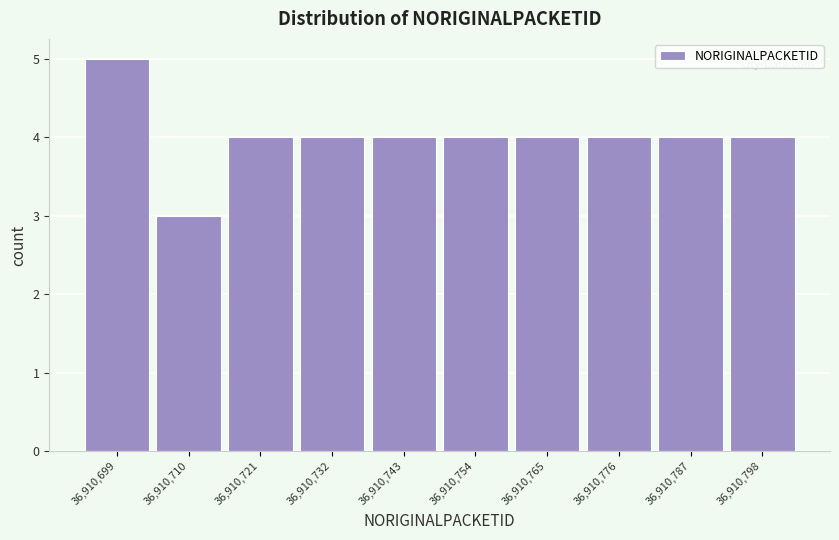

Reading left to right, list all the values displayed in this chart.

5	3	4	4	4	4	4	4	4	4